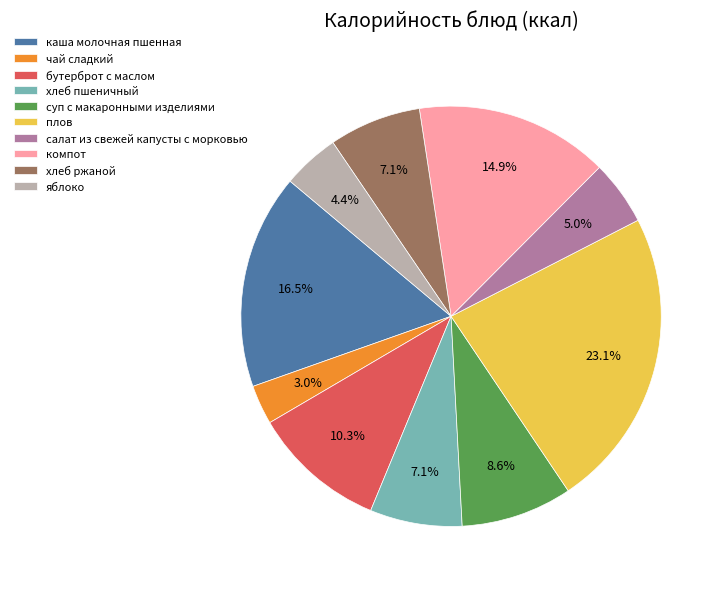

Between бутерброт с маслом and хлеб ржаной, which is larger?

бутерброт с маслом